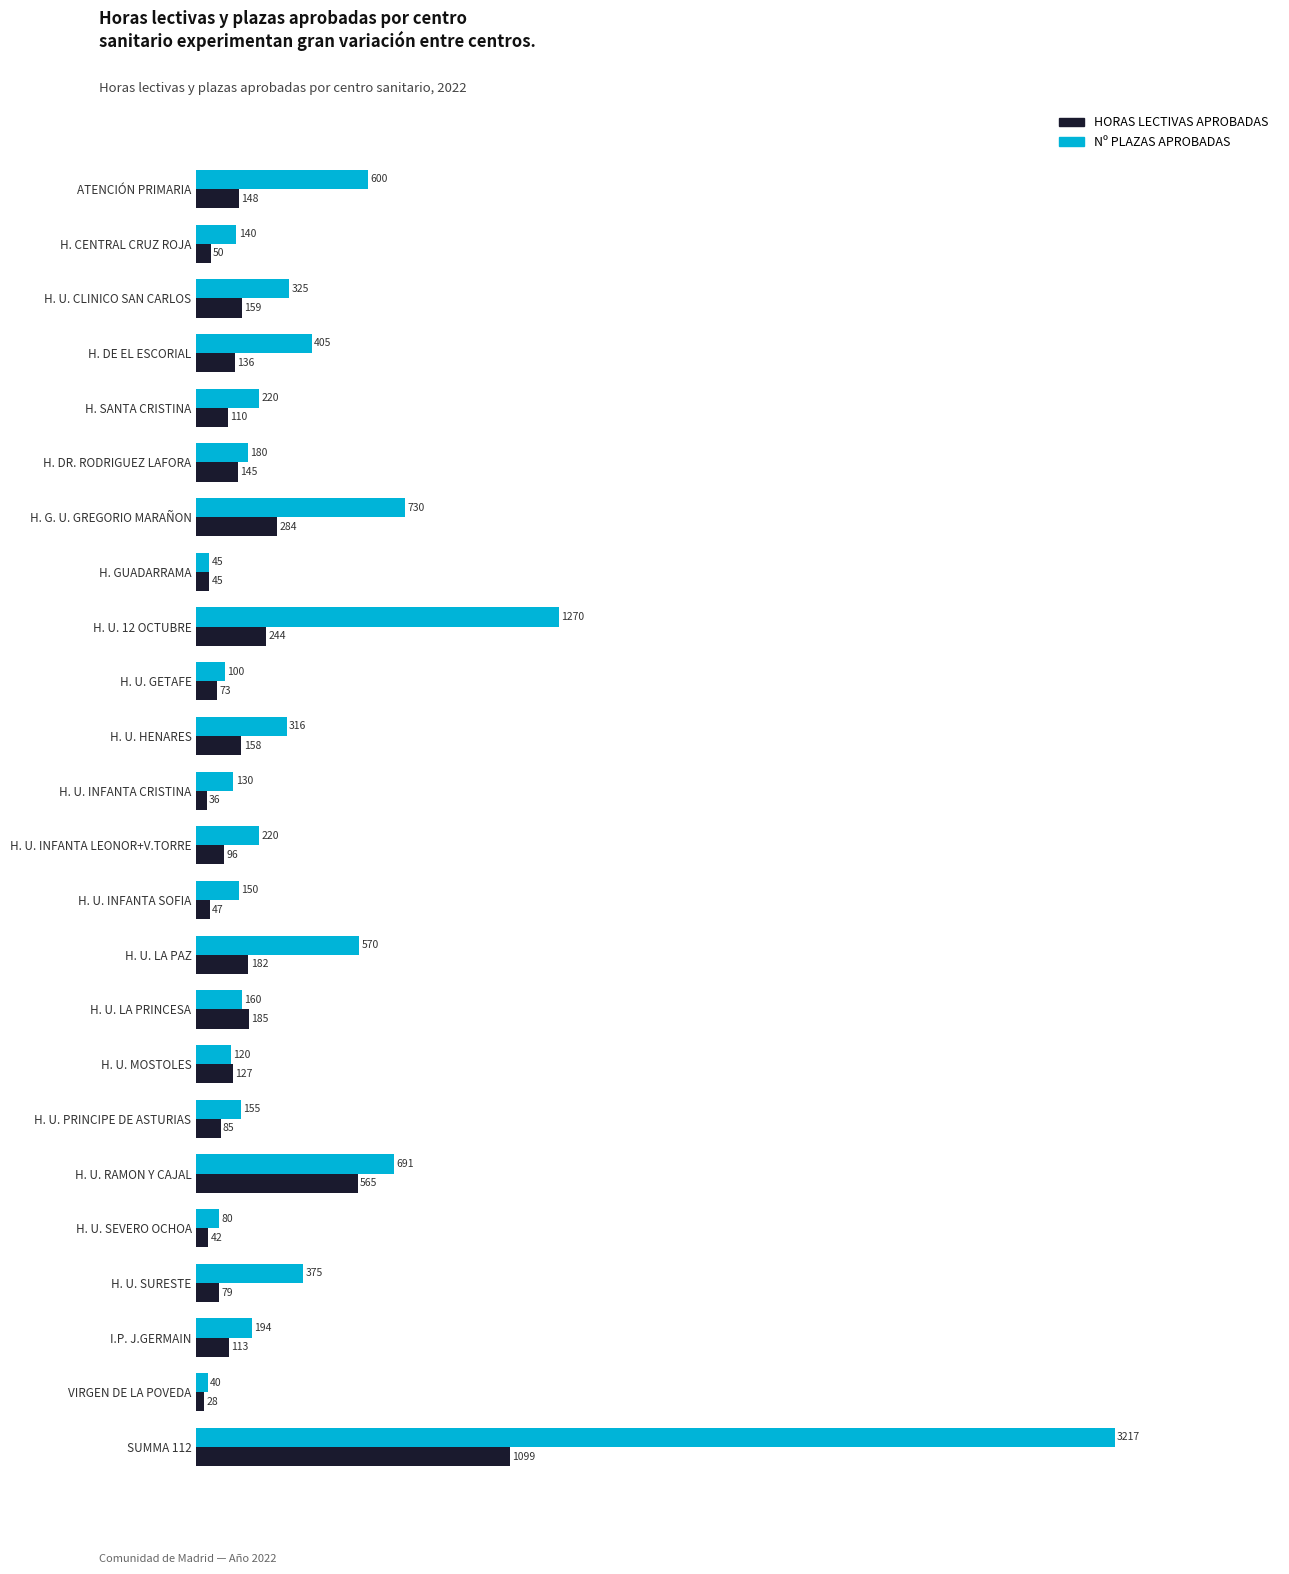

What is the sum of all Nº PLAZAS APROBADAS values?

10433